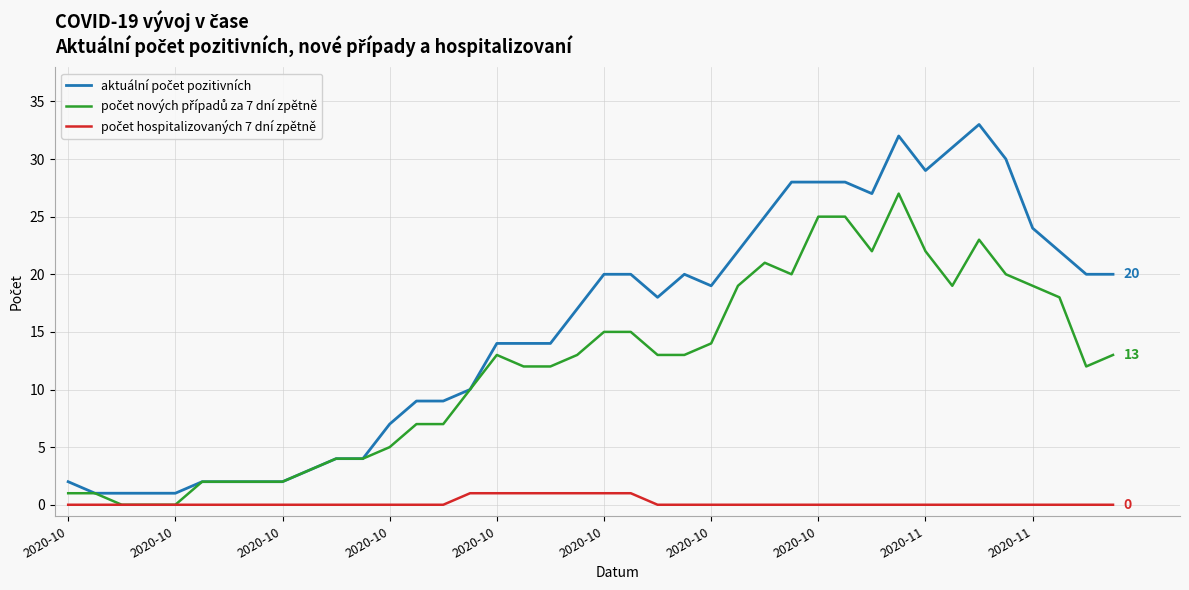

Where is počet nových případů za 7 dní zpětně nearest to the value 13?

2020-10